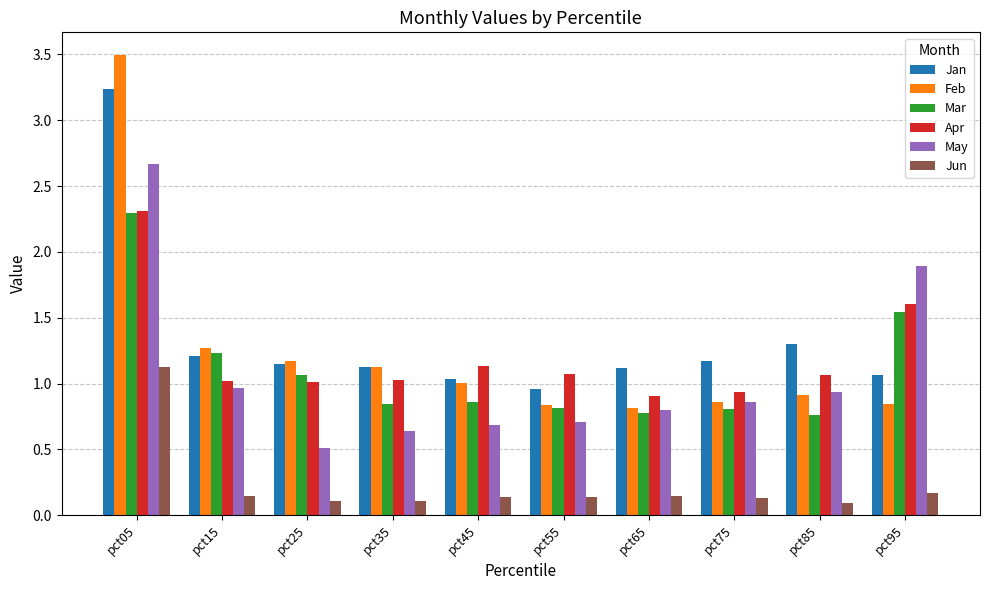

The value of Mar at pct35 is 0.8. True or false?

True